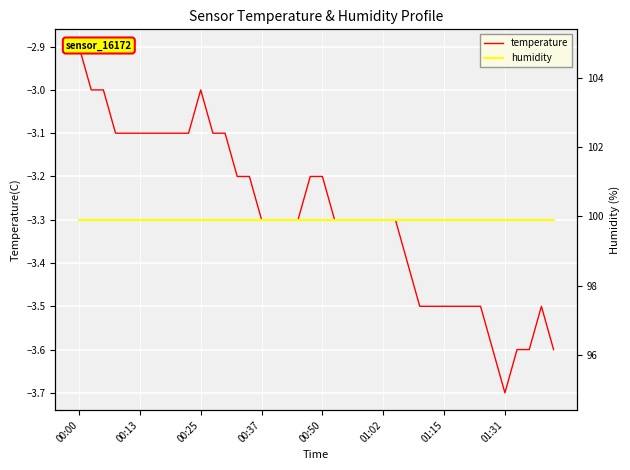

At how many categories does at least one series exceed 69?

40